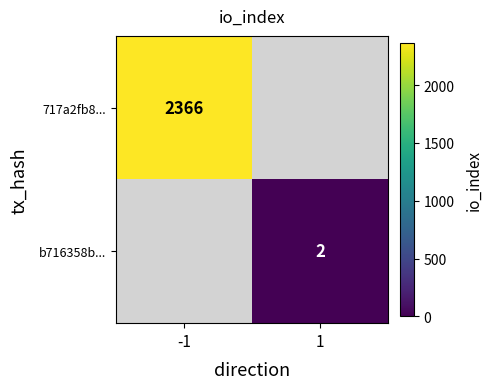

At how many categories does at least one series exceed 1085?

1